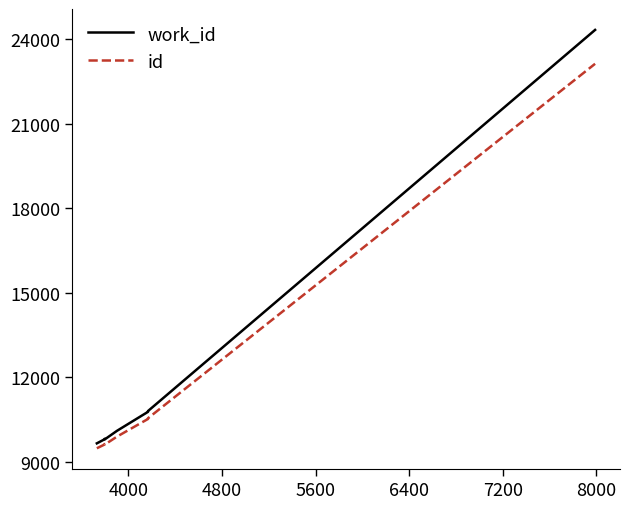

What is the label of the 6th point from the left?

7200